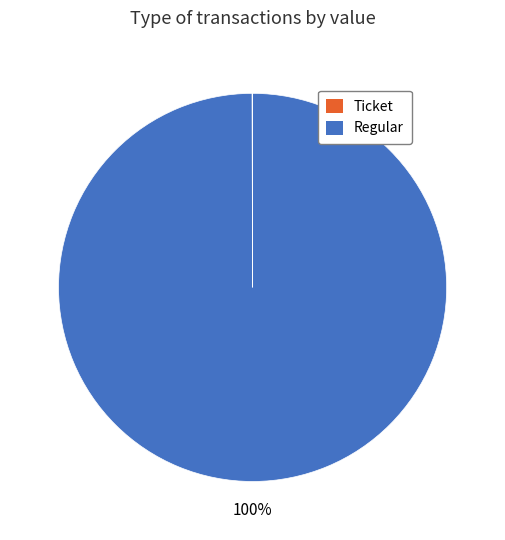

Which slice represents more than half of the pie?

Regular